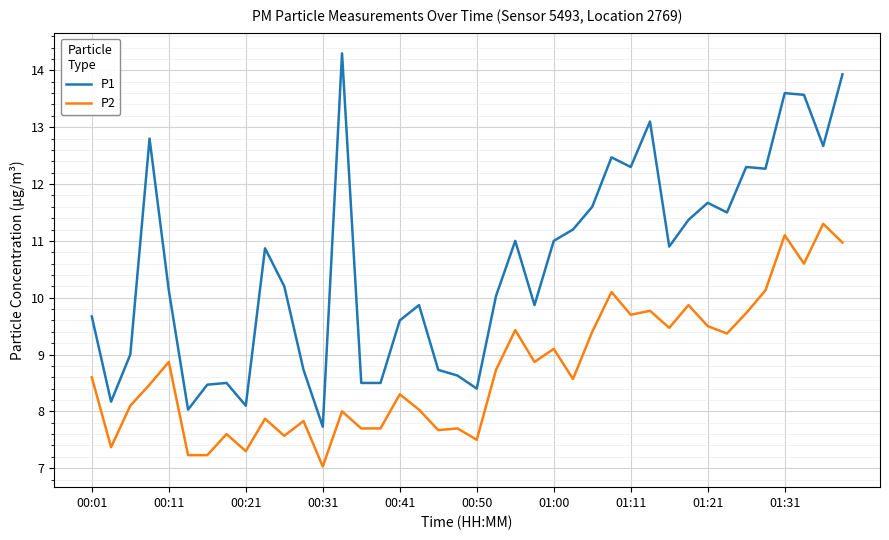

Rank the series by their maximum value, from highest to lowest.

P1, P2